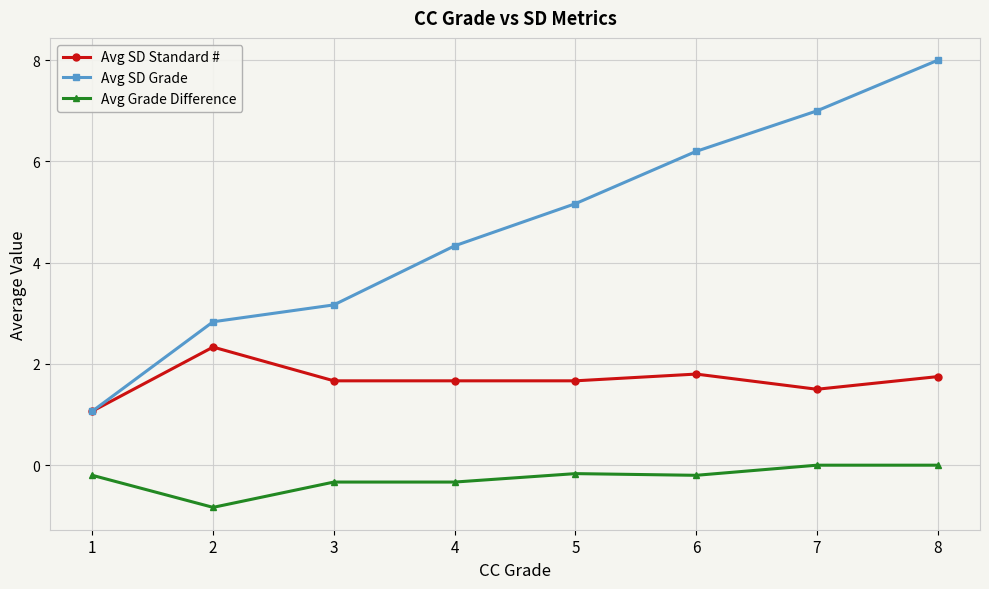

What is the spread (max minus min) of values at 2?

3.7